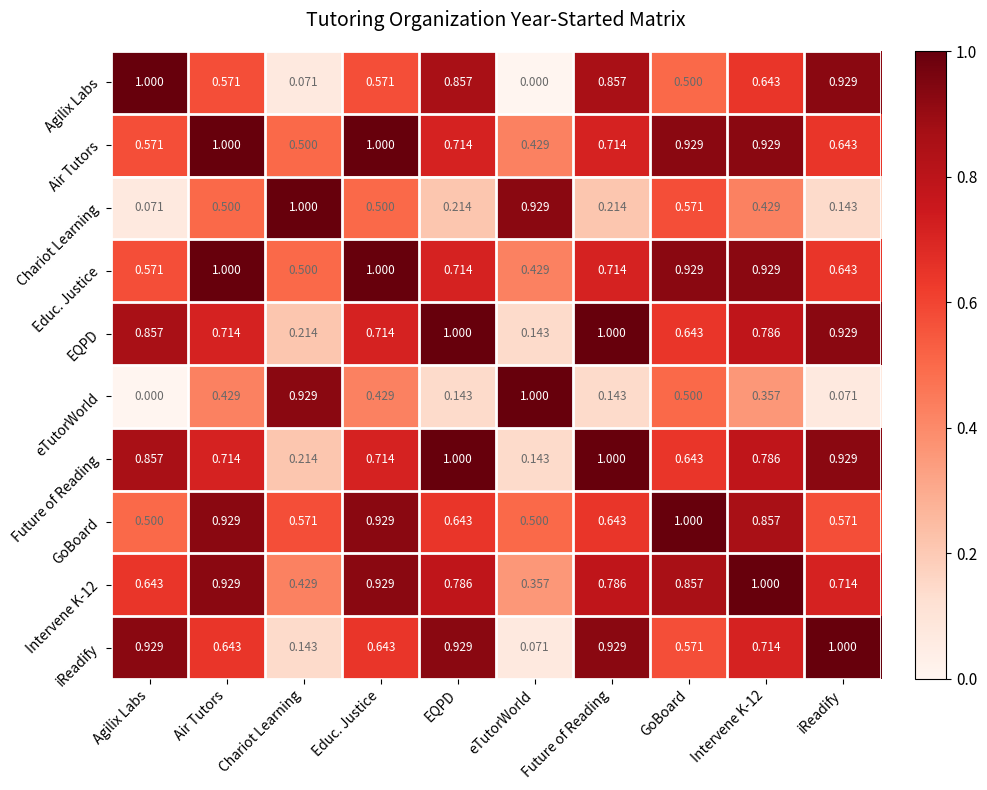

Count the number of data series in this chart.

10